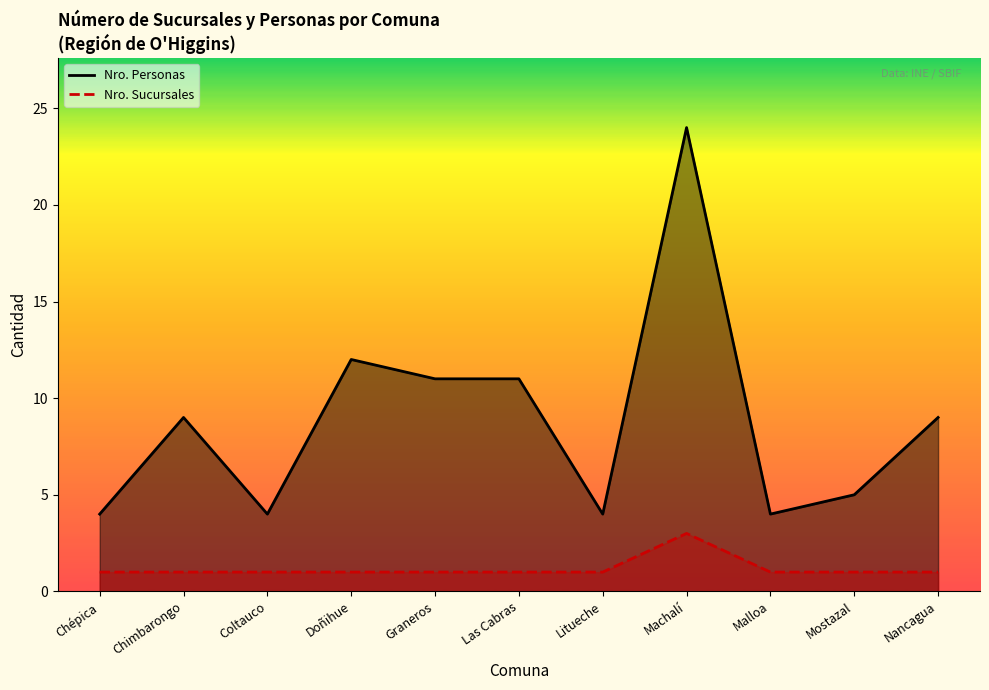

What is the label of the 3rd point from the right?

Malloa